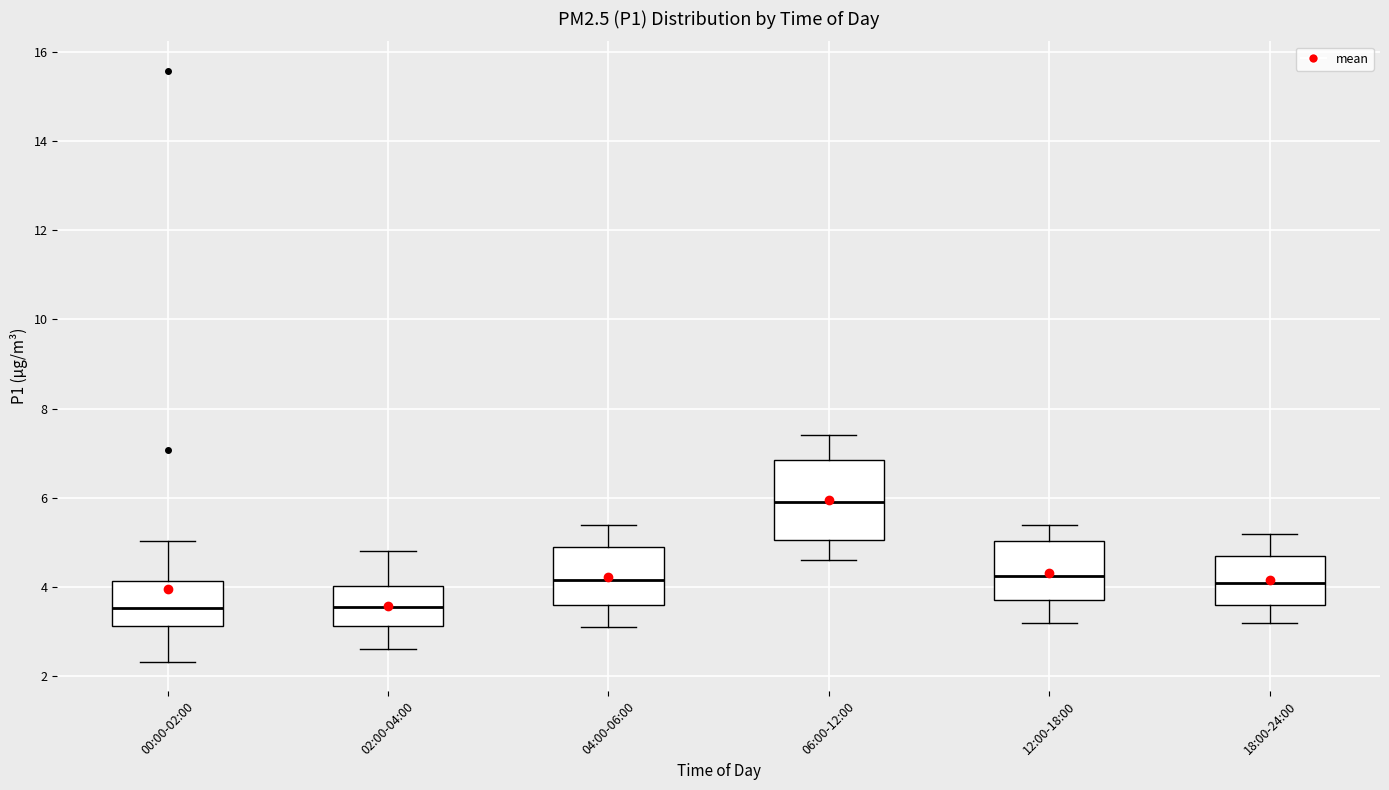

Reading left to right, read every box against the y-axis: the position of its median line, the range the box covers, and the ends of its whiskers. The values are not printed on the chart, so give them approximately, as read against the axis.

00:00-02:00: median 3.6, box 3.2 to 4.2, whiskers 2.4 to 5.0
02:00-04:00: median 3.6, box 3.2 to 4.0, whiskers 2.6 to 4.8
04:00-06:00: median 4.2, box 3.6 to 5.0, whiskers 3.2 to 5.4
06:00-12:00: median 6.0, box 5.0 to 6.8, whiskers 4.6 to 7.4
12:00-18:00: median 4.2, box 3.8 to 5.0, whiskers 3.2 to 5.4
18:00-24:00: median 4.2, box 3.6 to 4.8, whiskers 3.2 to 5.2